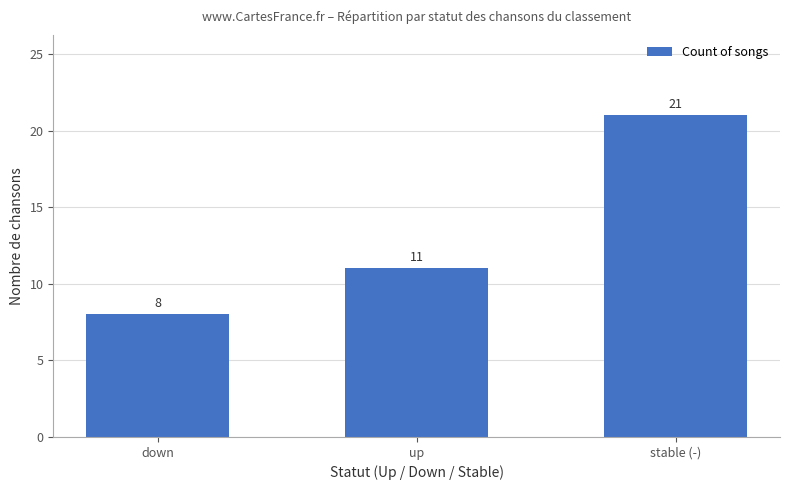

What is the average value?

13